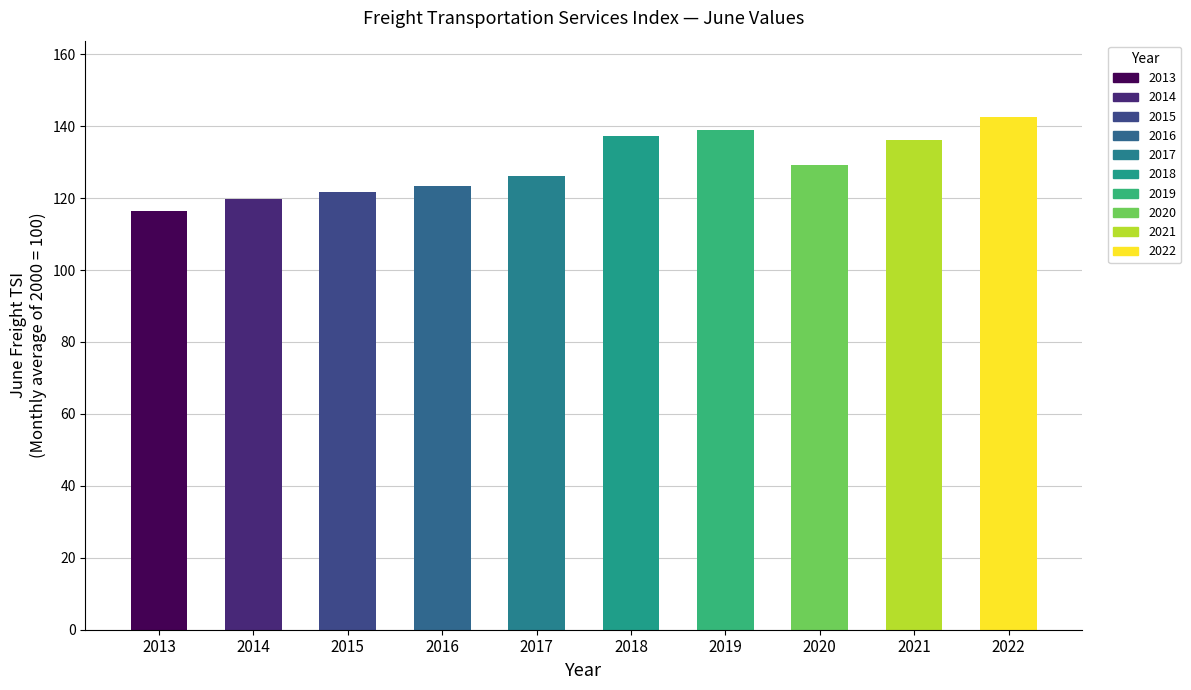

True or false: the data shows 138.9 at 2019.

True